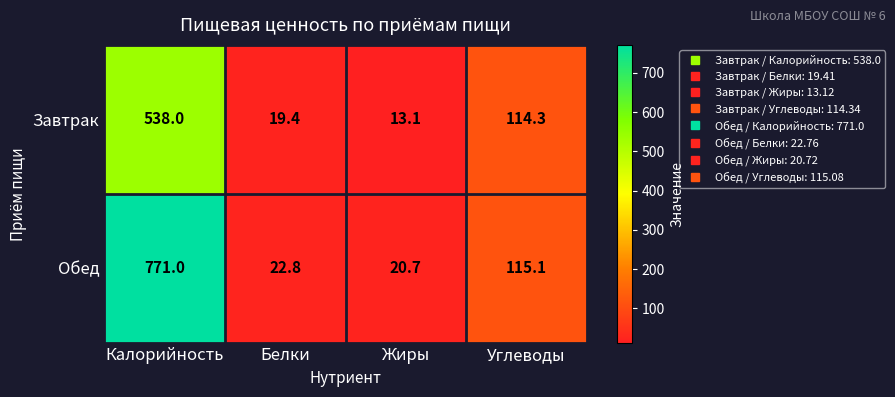

What is the average value of the Завтрак series?

171.2